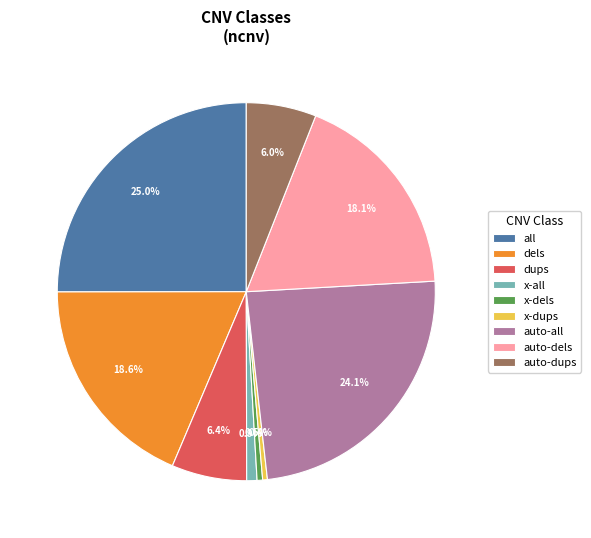

Approximately how many times larger is the value at dels compared to dups?

2.9